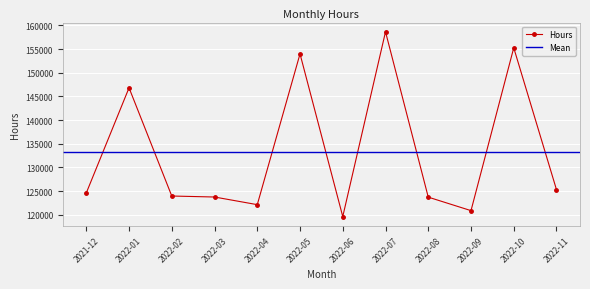

Reading left to right, list all the values displayed in this chart.

2021-12=124614.8	2022-01=146813.2	2022-02=123969.2	2022-03=123760.0	2022-04=122145.5	2022-05=153979.0	2022-06=119634.0	2022-07=158641.8	2022-08=123733.2	2022-09=120884.0	2022-10=155255.8	2022-11=125313.0